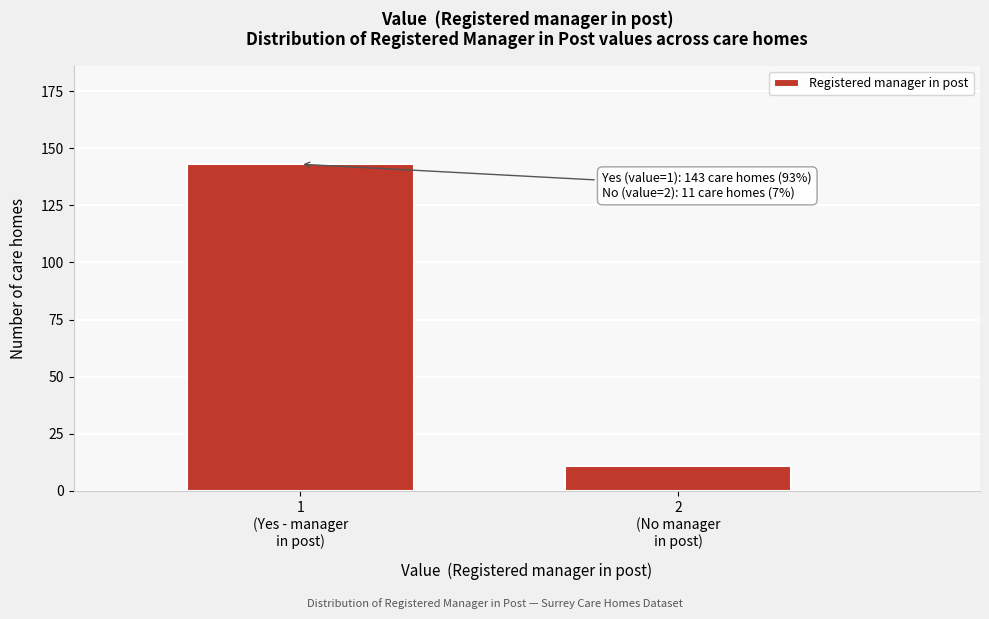

Reading right to left, extract all data points from this chart.

11	143